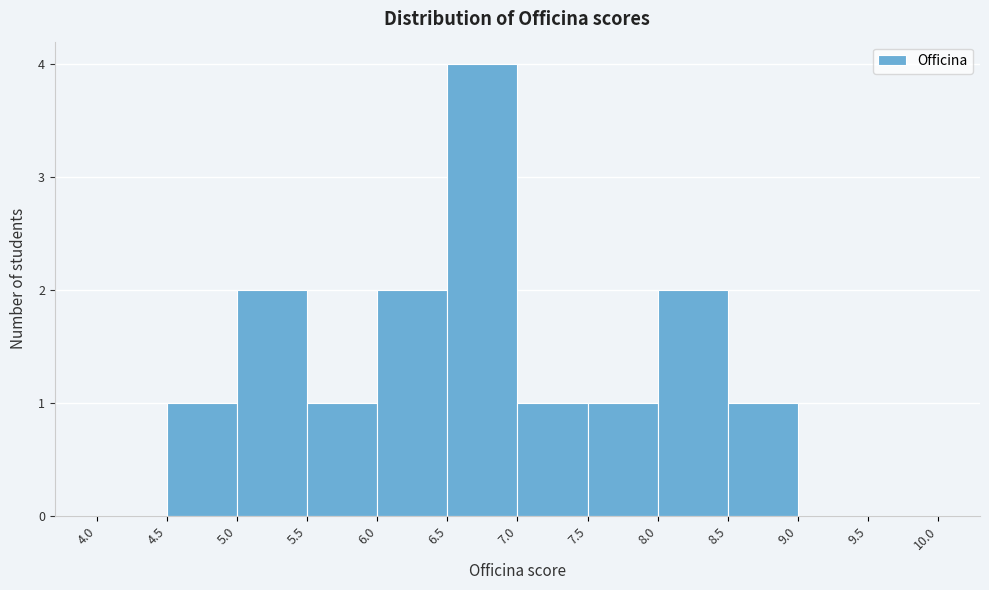

What is the height of the bar covering 8.5 to 9.0 on the x-axis? The values are not printed on the chart, so give them approximately, as read against the axis.

1